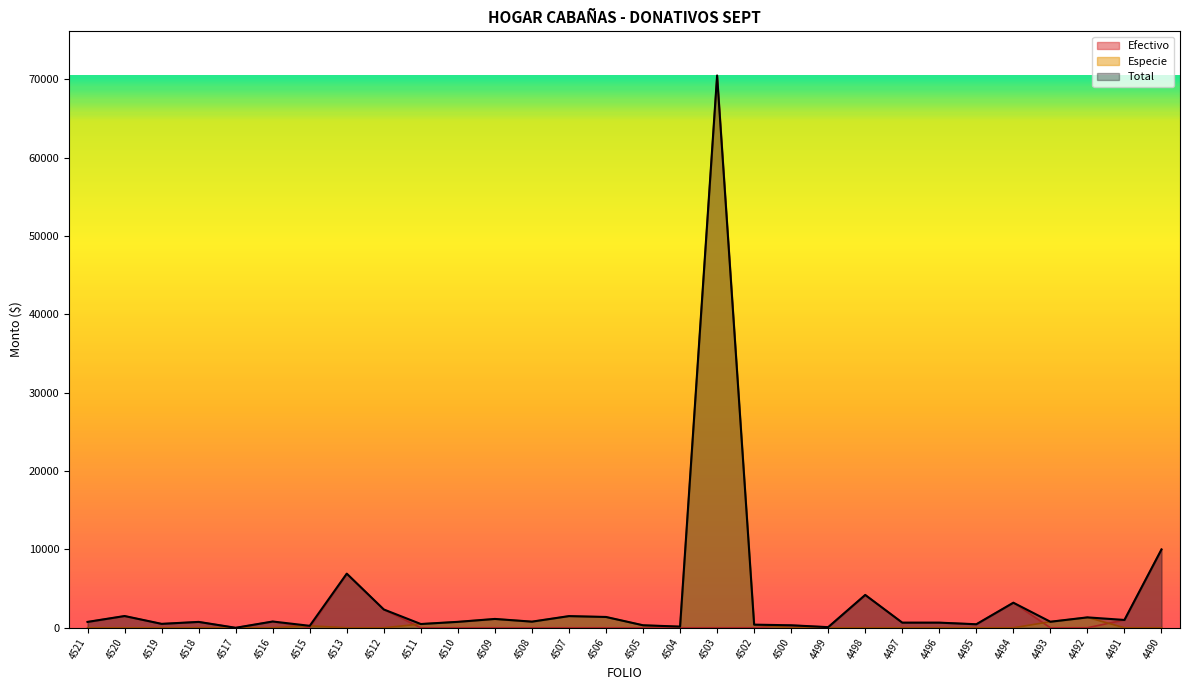

Where does the Efectivo series first go above 318?

4521